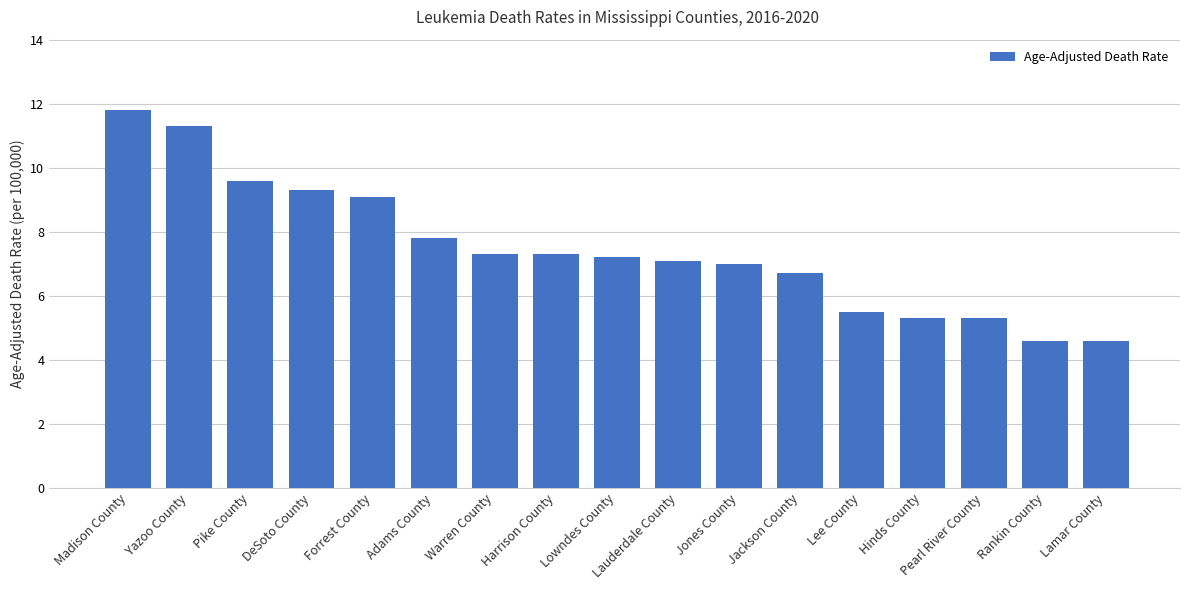

What is the smallest value displayed?

4.6